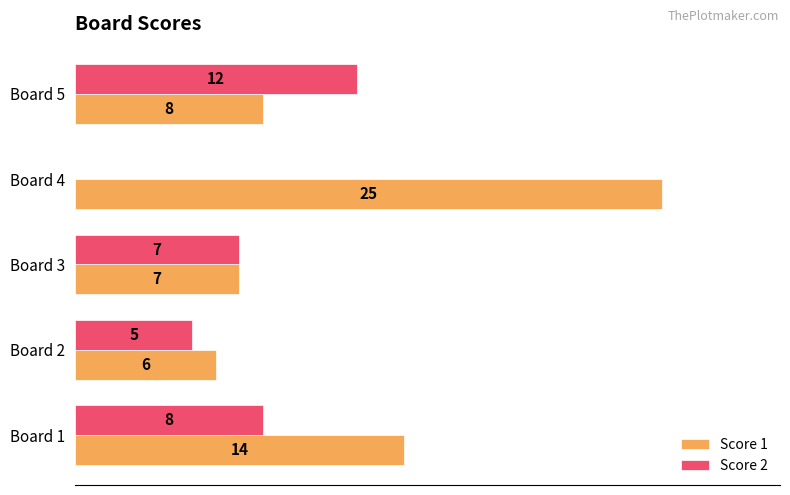

Which category has the highest value in the Score 2 series?

Board 5